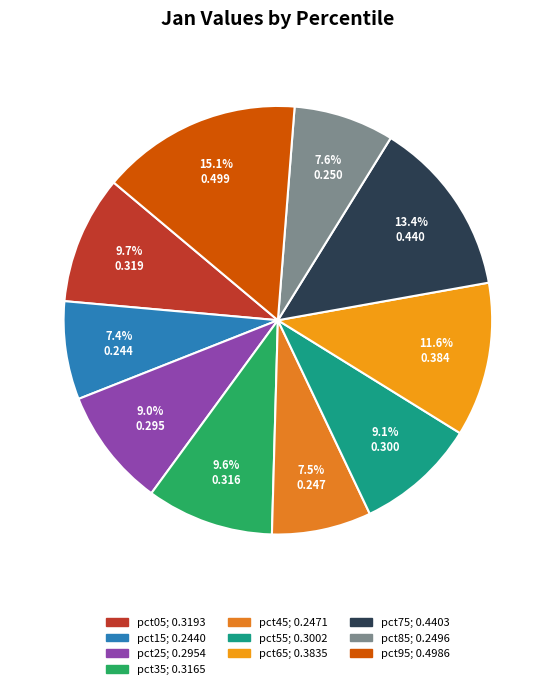

Which has a higher value, pct05 or pct55?

pct05